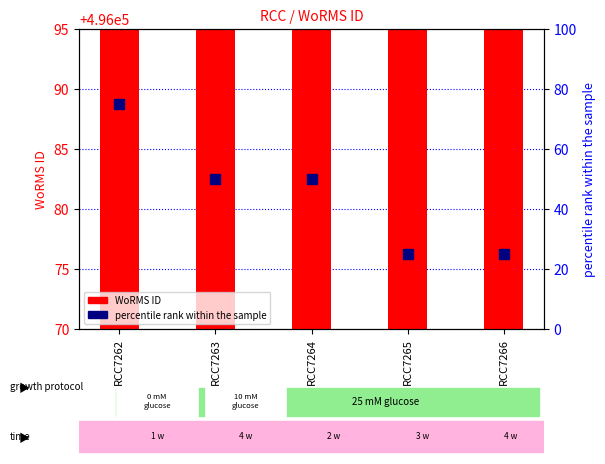

Which series contains the highest Y value?

WoRMS ID